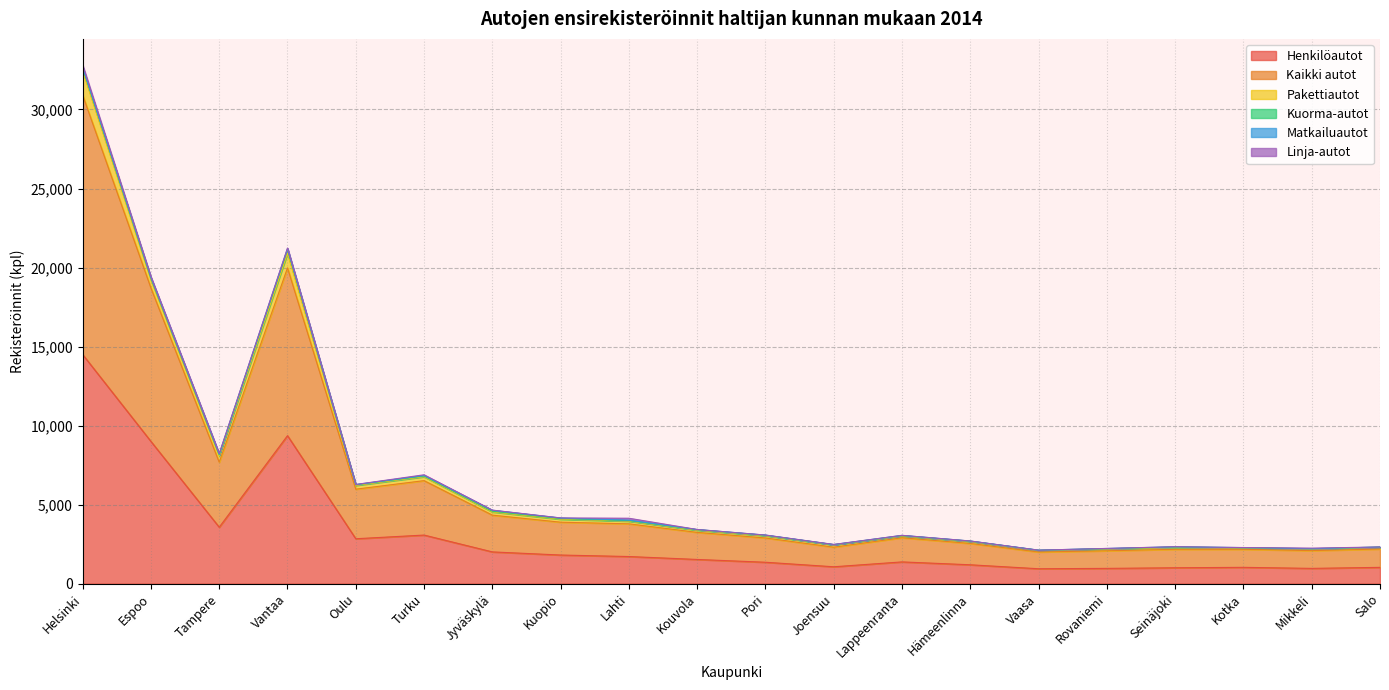

What position from the right is Vaasa?

6